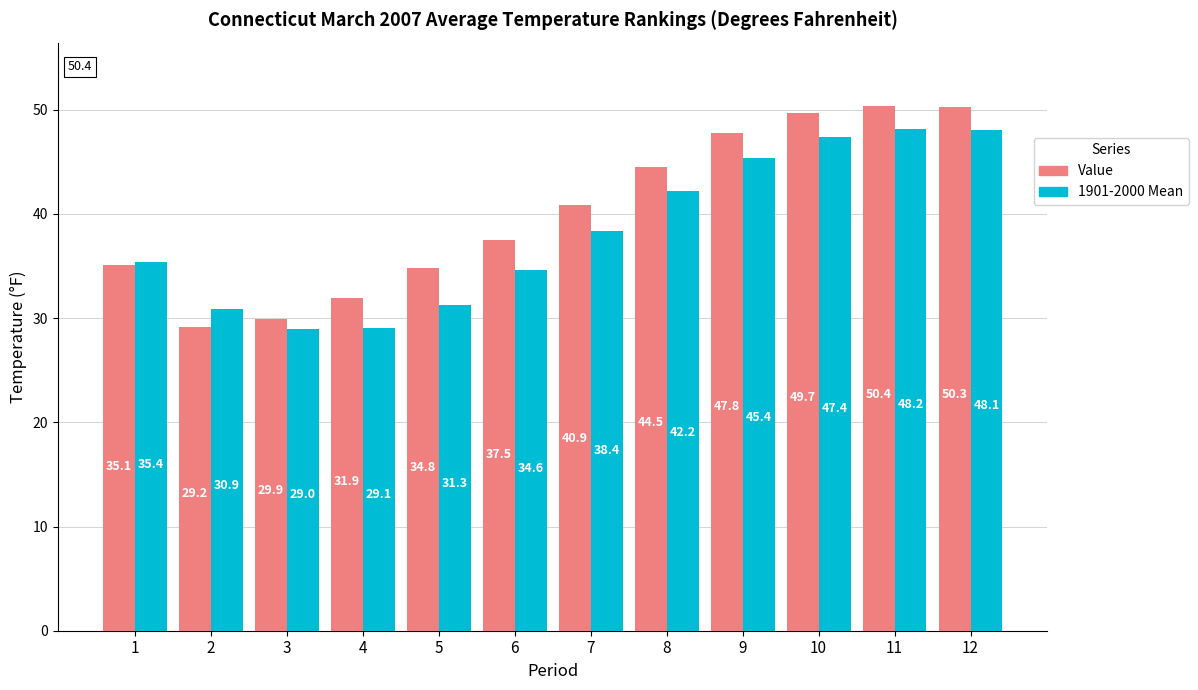

What is the lowest value of the 1901-2000 Mean series?

29.0